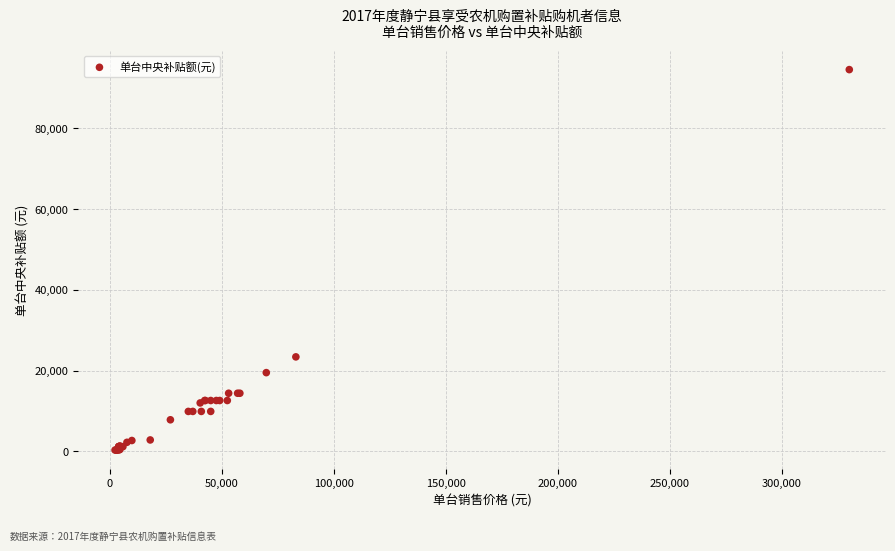

What Y value in the scatter plot is closest to 47420?

23400